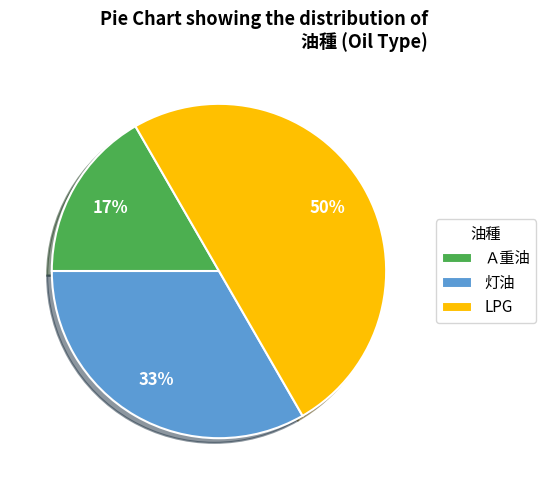

Between Ａ重油 and LPG, which is larger?

LPG